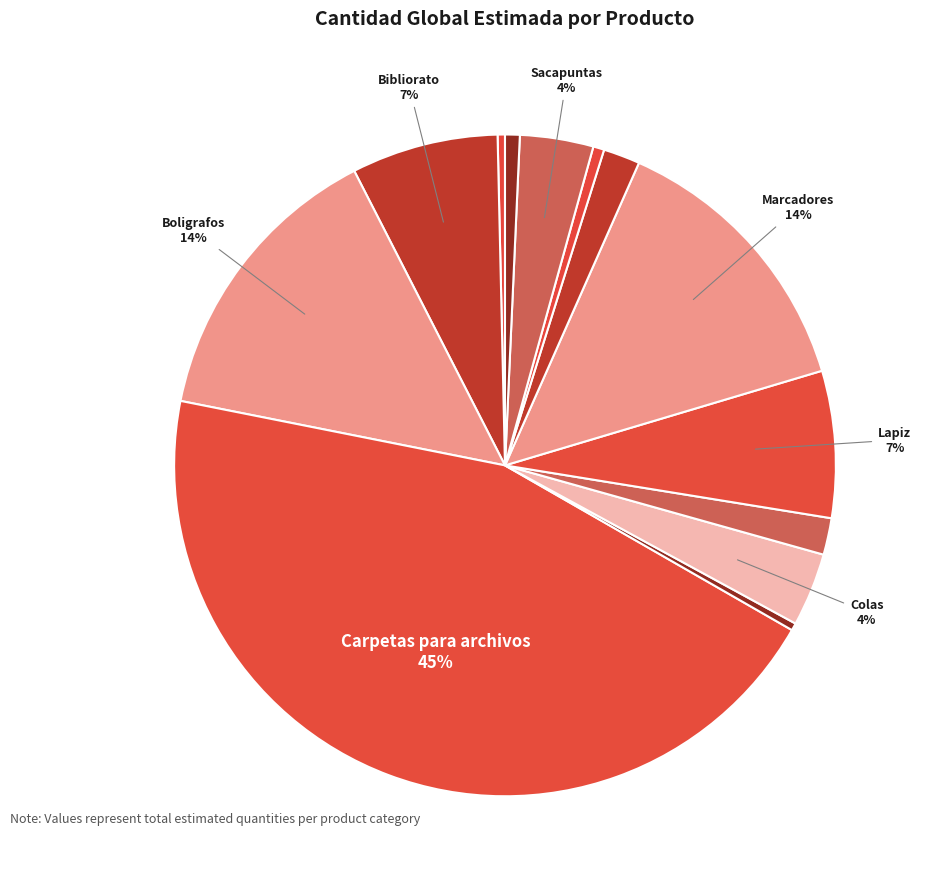

Is there a majority slice in this chart?

No